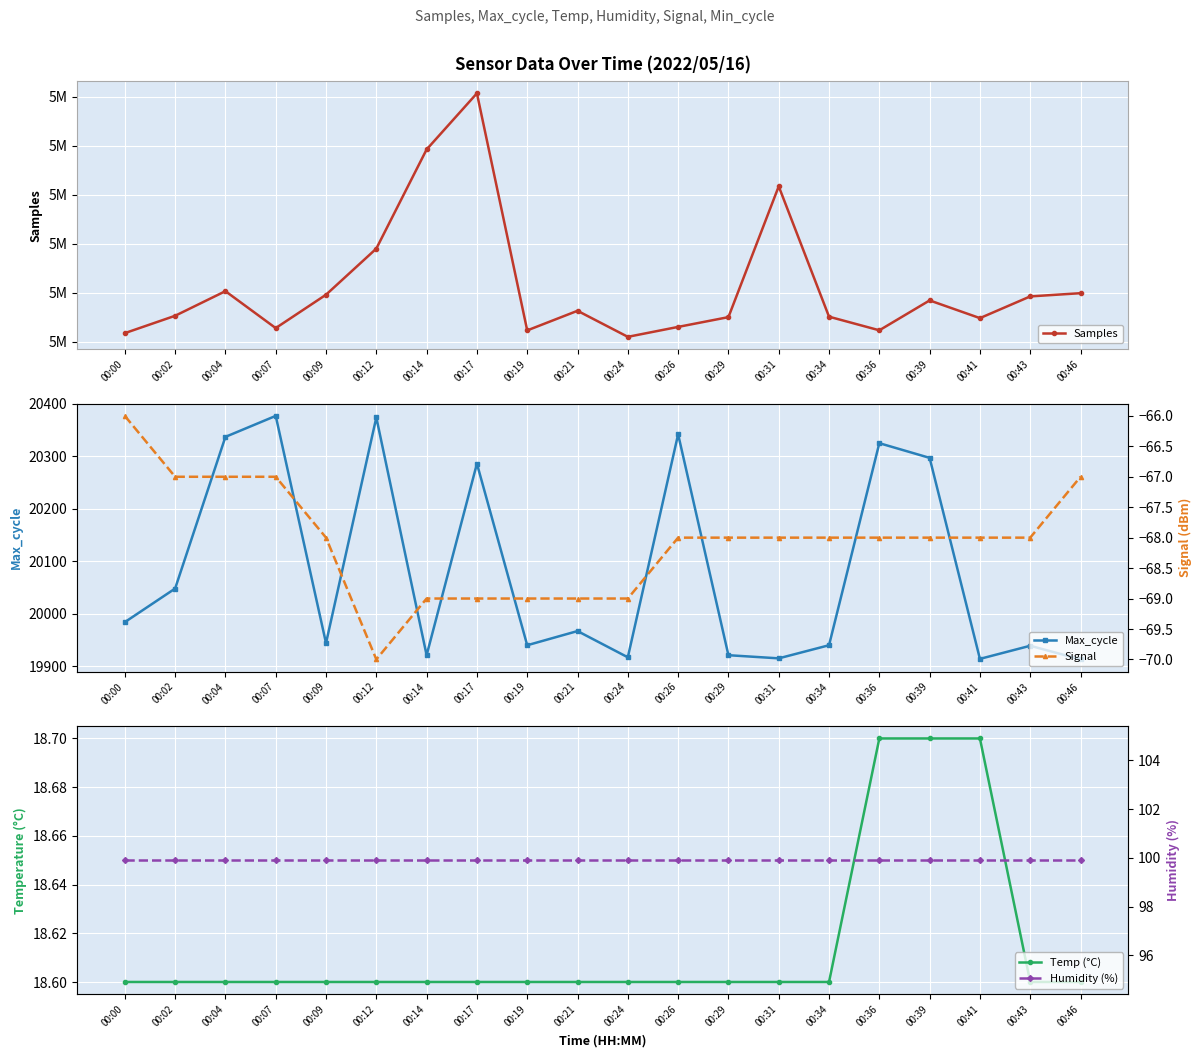

Where is Samples nearest to the value 5037933?

00:31